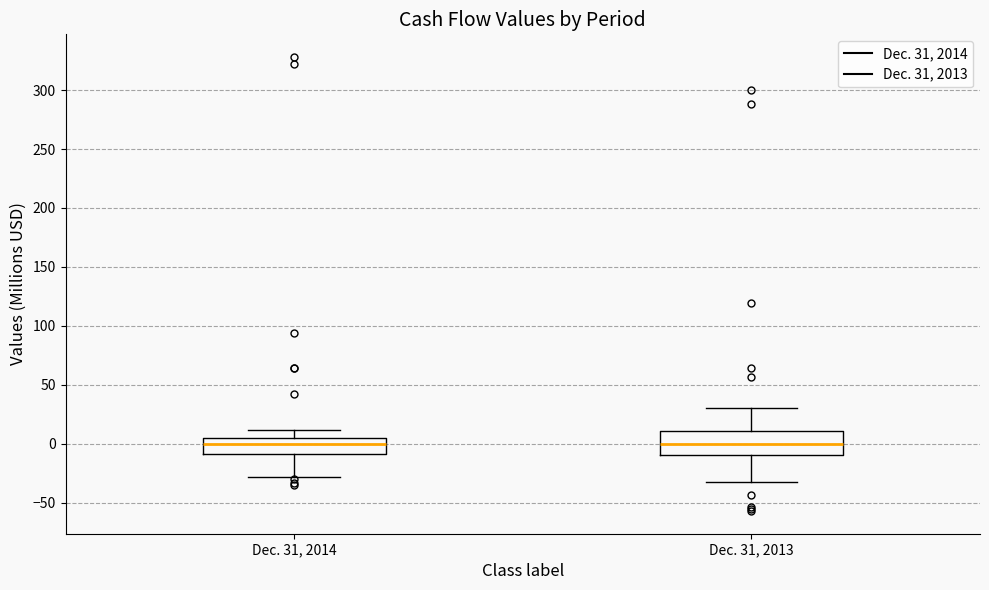

Where is the lower edge of the box for Dec. 31, 2014 on the y-axis? The values are not printed on the chart, so give them approximately, as read against the axis.

-10